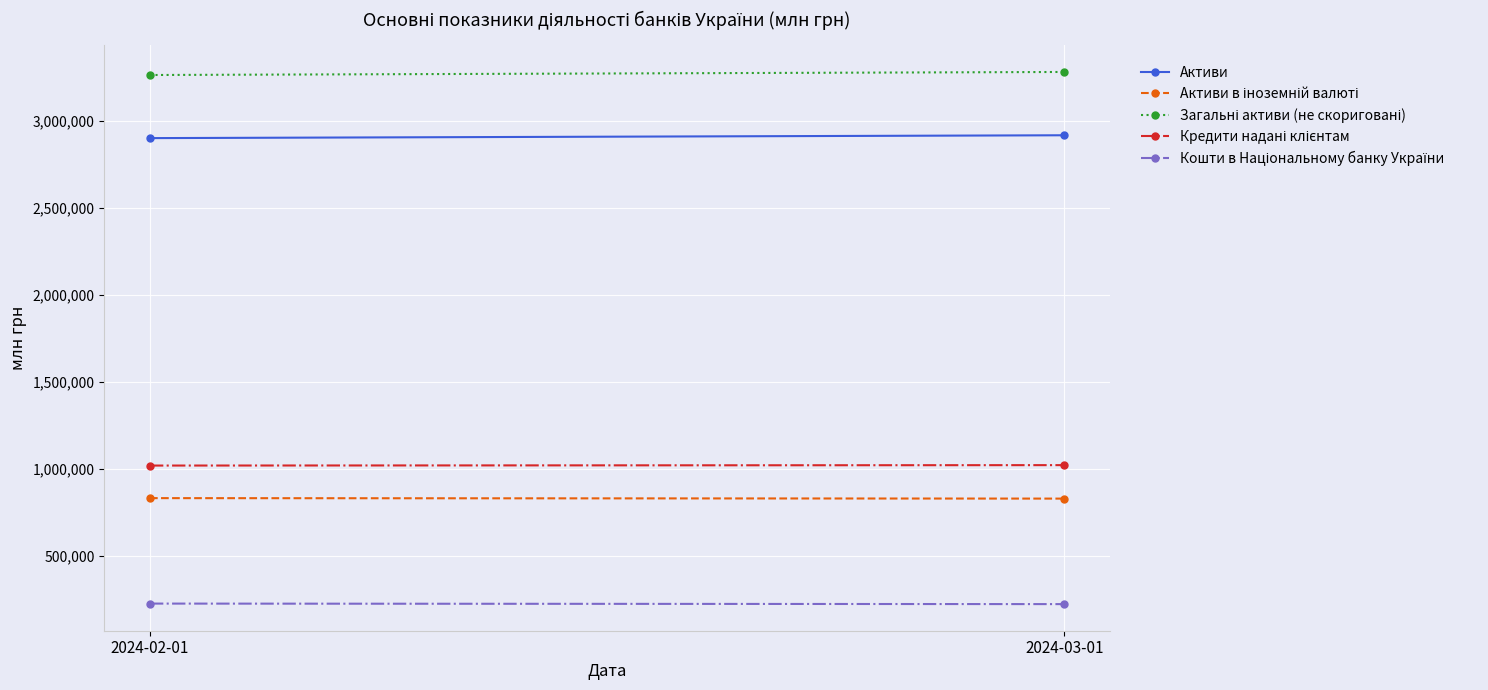

Where is Активи nearest to the value 2910310?

2024-02-01